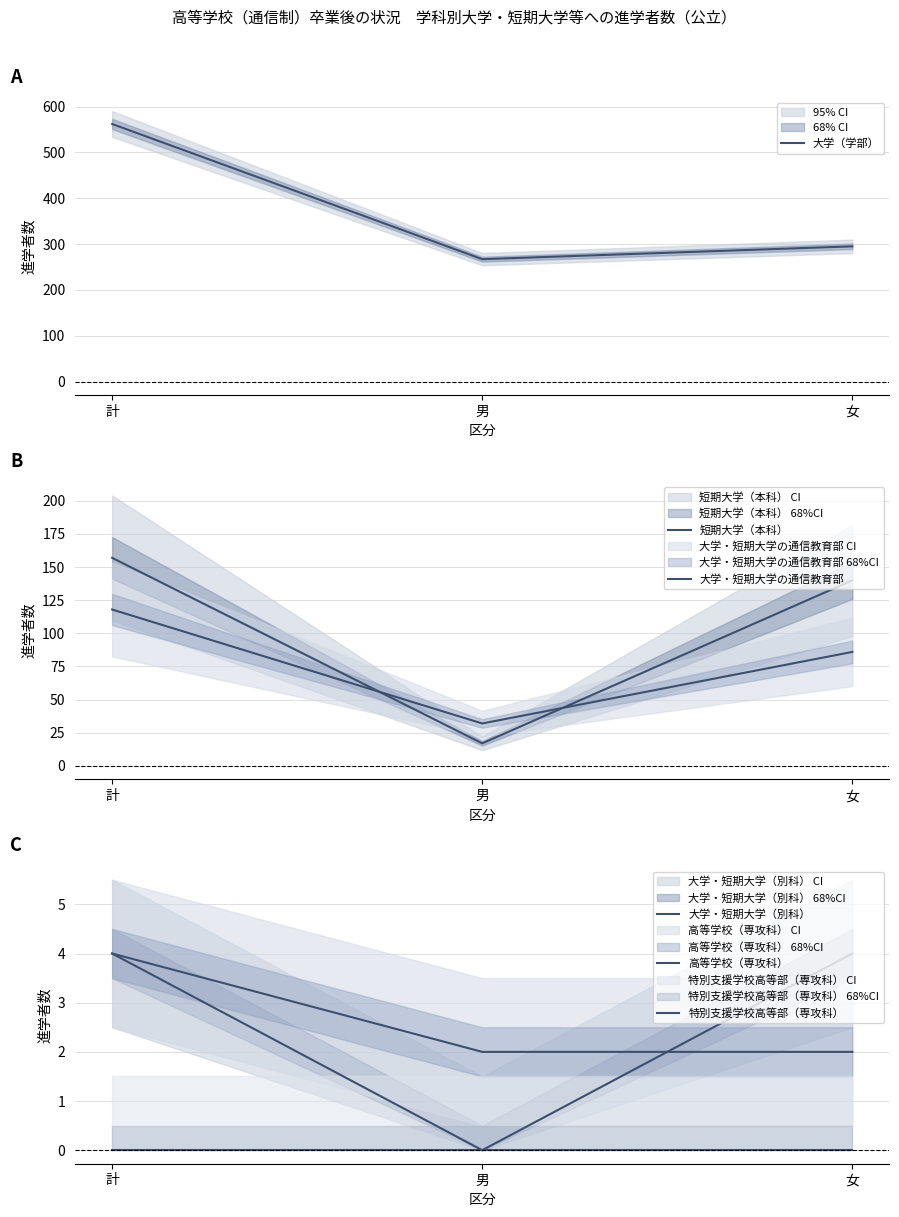

Reading right to left, transcribe all the data shown in this chart.

大学（学部）: 女=295	男=267	計=562
短期大学（本科）: 女=140	男=17	計=157
大学・短期大学の通信教育部: 女=86	男=32	計=118
大学・短期大学（別科）: 女=4	男=0	計=4
高等学校（専攻科）: 女=2	男=2	計=4
特別支援学校高等部（専攻科）: 女=0	男=0	計=0